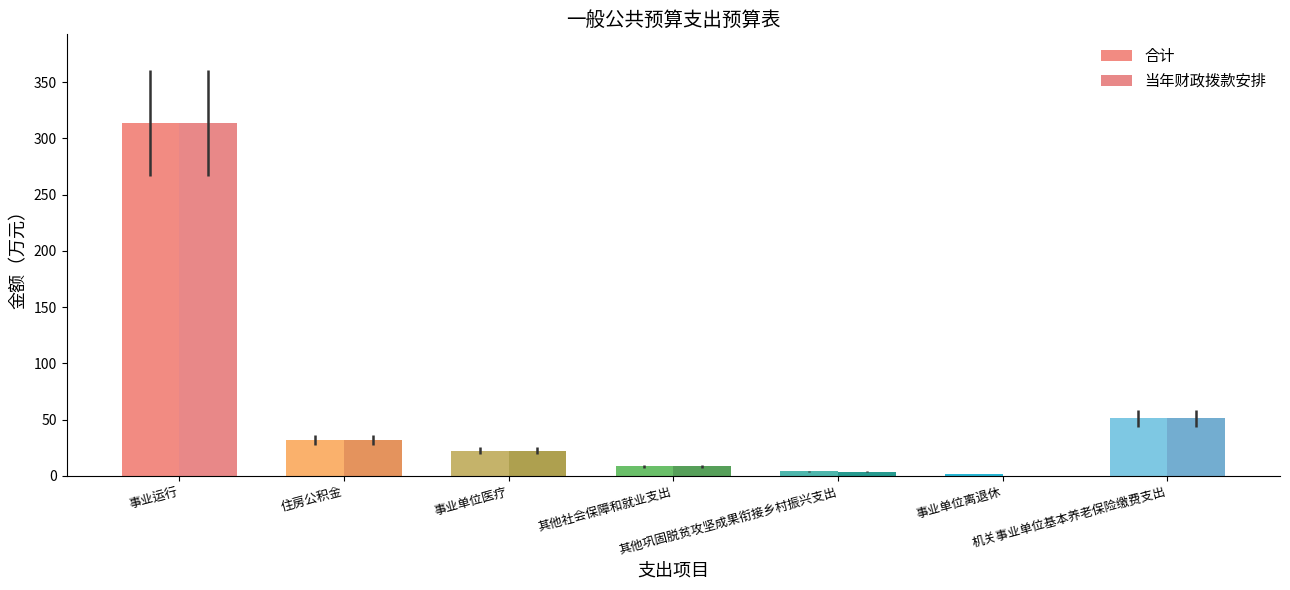

Which series has the widest spread of values?

当年财政拨款安排